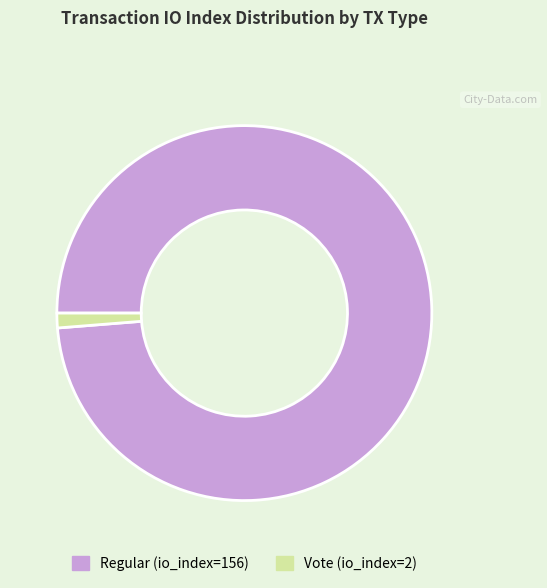

Do Vote (io_index=2) and Regular (io_index=156) together represent more than half of the pie?

Yes